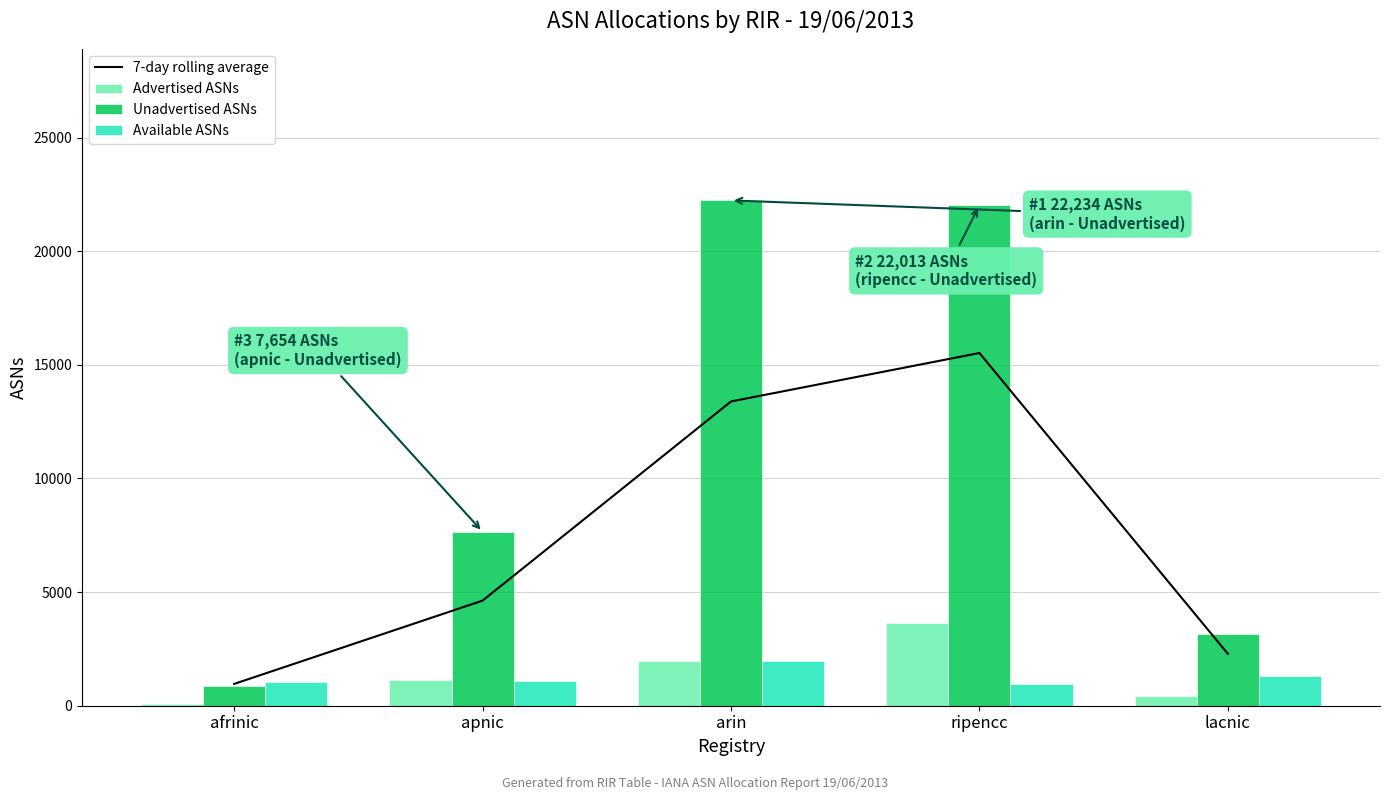

What is the minimum value for Available ASNs?

943